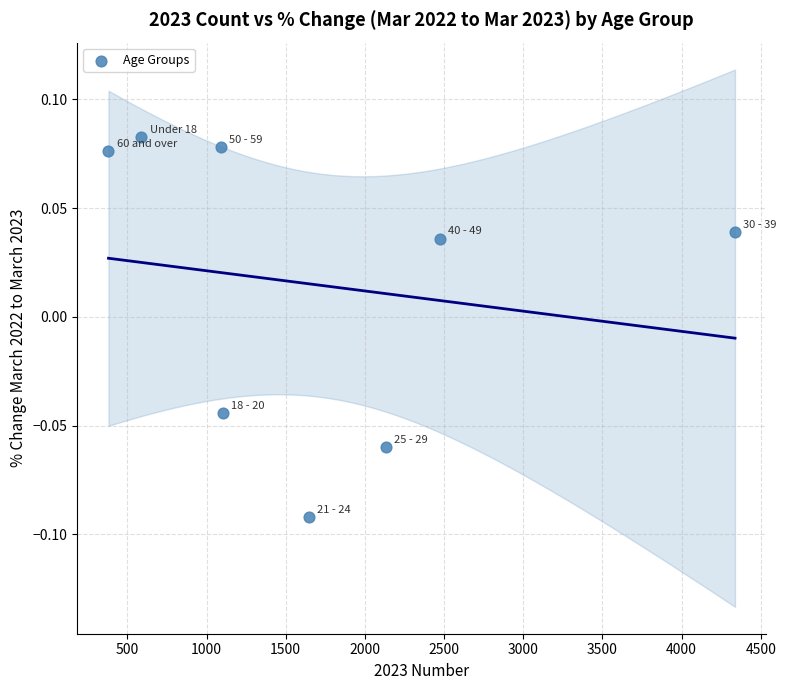

What is the average X value?

1719.4